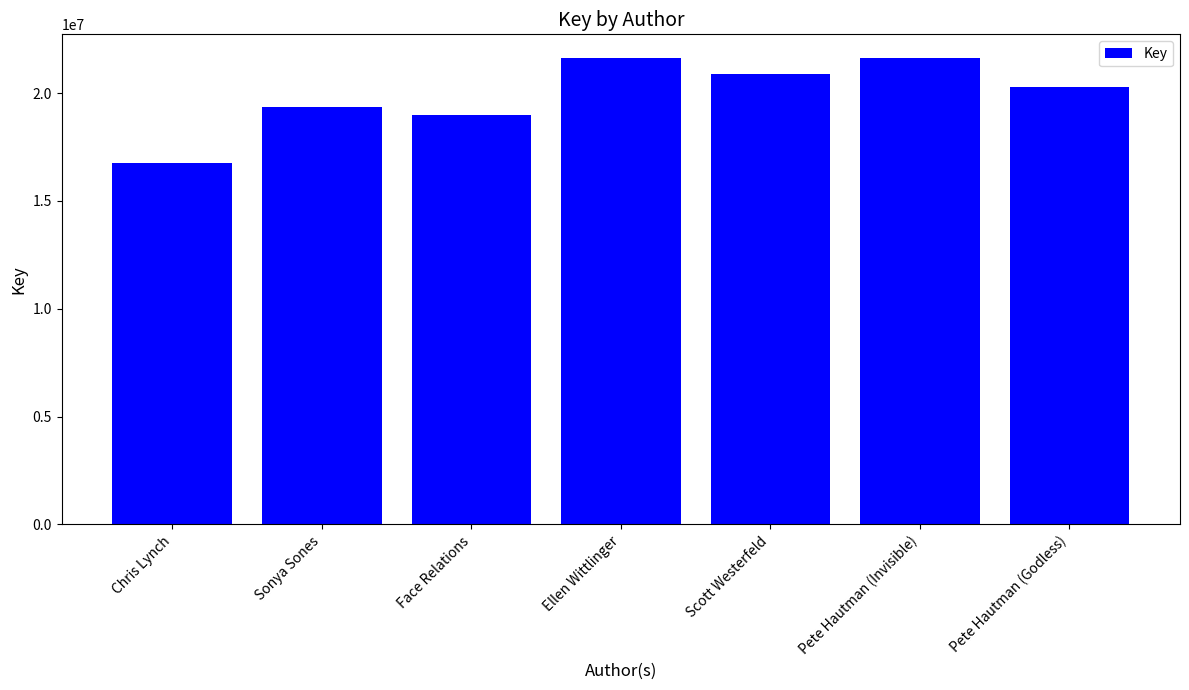

What is the maximum value shown in the chart?

21638297